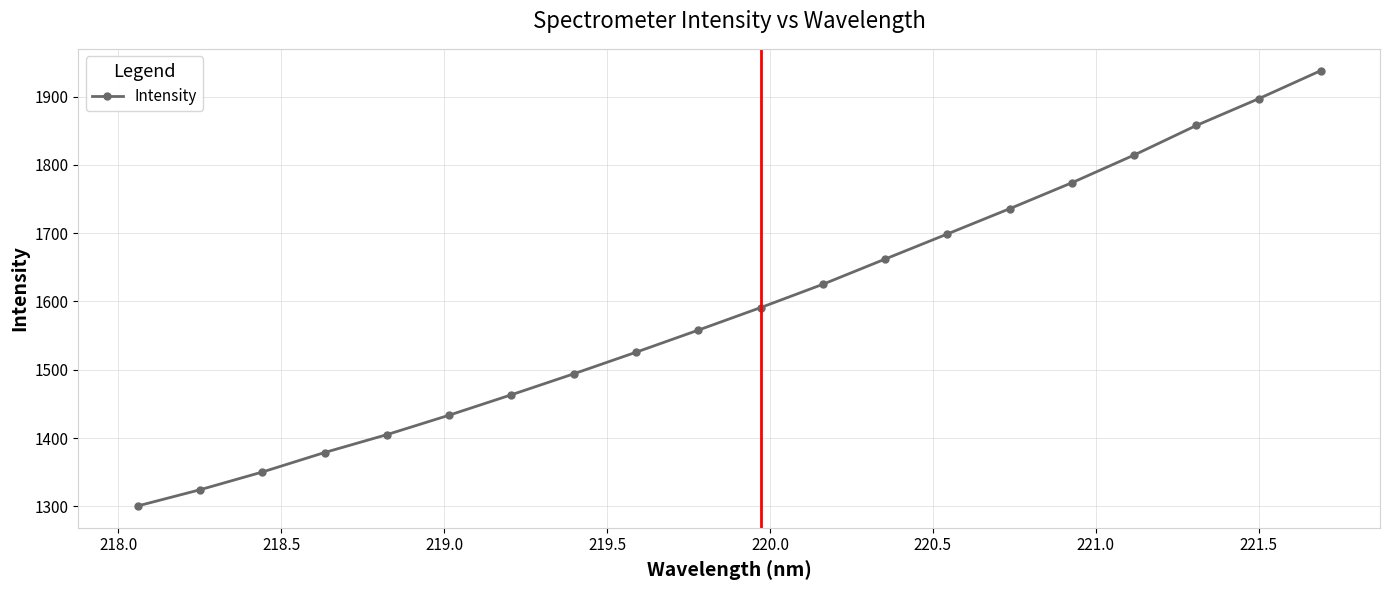

What is the difference between the maximum and minimum values?

637.5